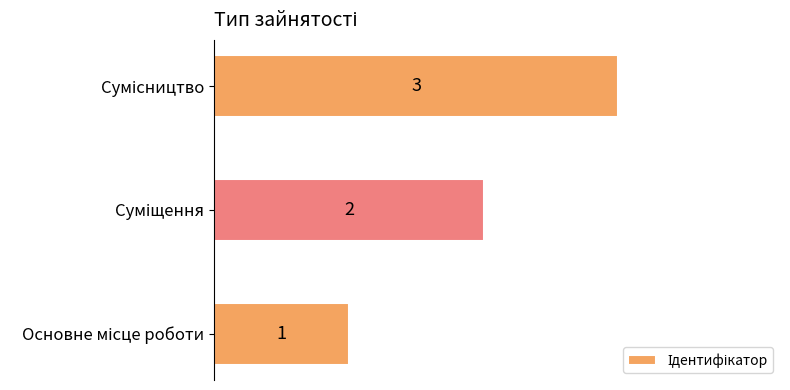

What is the sum of all values?

6